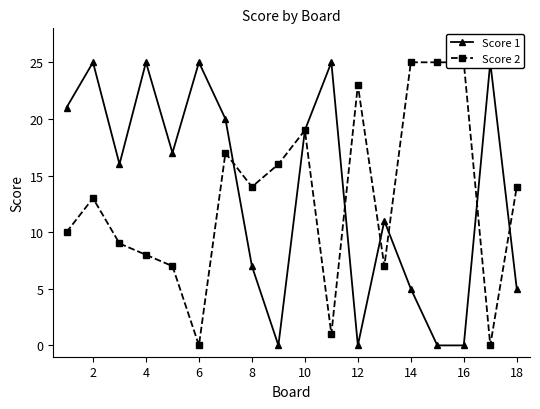

At how many categories does at least one series exceed 11?

17